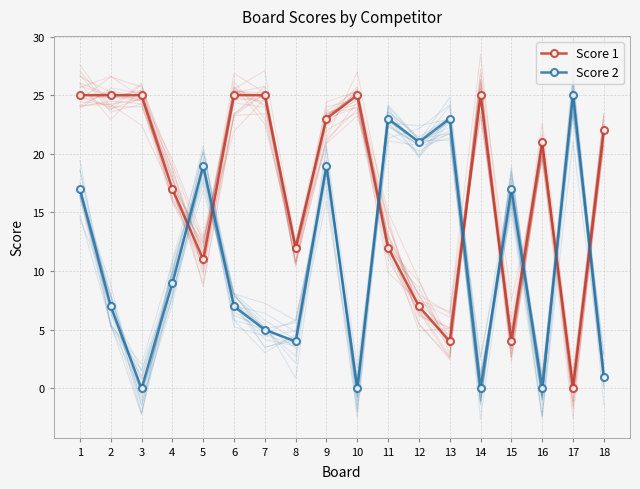

List the labels in order of Score 1 value, smallest first.

17, 13, 15, 12, 5, 8, 11, 4, 16, 18, 9, 1, 2, 3, 6, 7, 10, 14